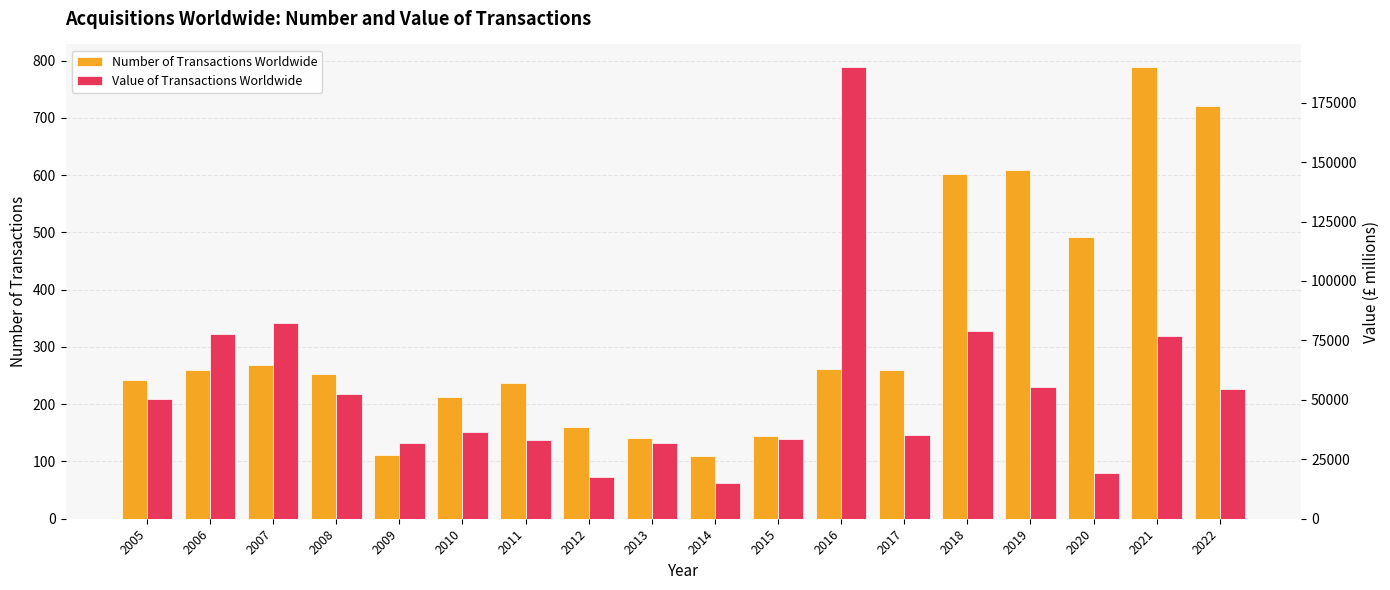

How many values in the Number of Transactions Worldwide series exceed 259?

7